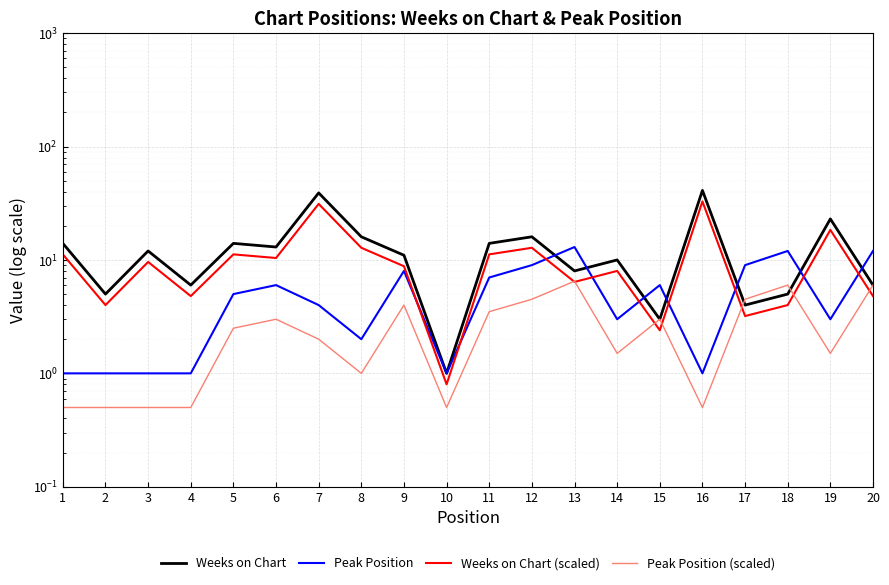

Rank the series by their average value, from lowest to highest.

Peak Position (scaled), Peak Position, Weeks on Chart (scaled), Weeks on Chart